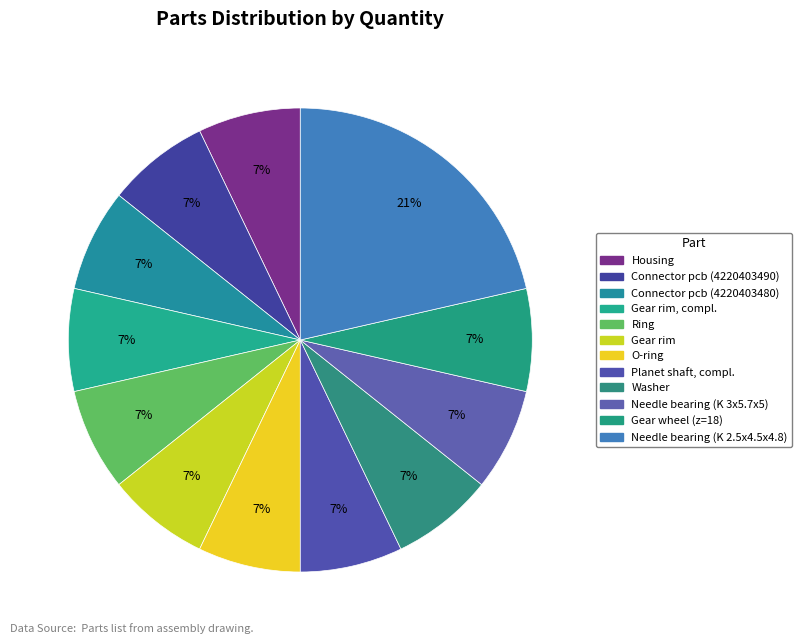

Rank the categories by value from lowest to highest.

Housing, Connector pcb (4220403490), Connector pcb (4220403480), Gear rim, compl., Ring, Gear rim, O-ring, Planet shaft, compl., Washer, Needle bearing (K 3x5.7x5), Gear wheel (z=18), Needle bearing (K 2.5x4.5x4.8)